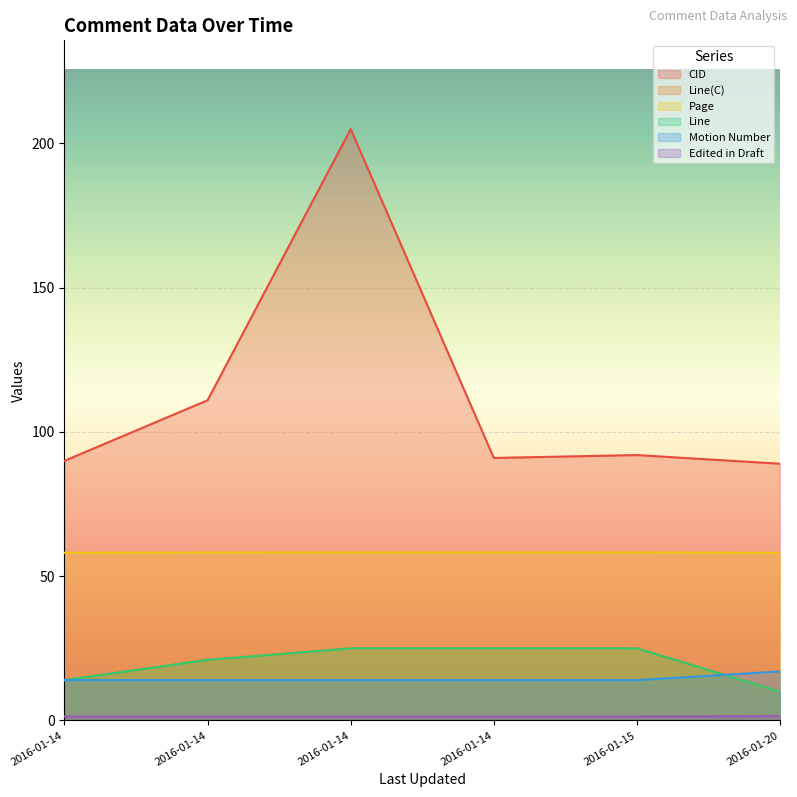

How many data points does each series have?

6